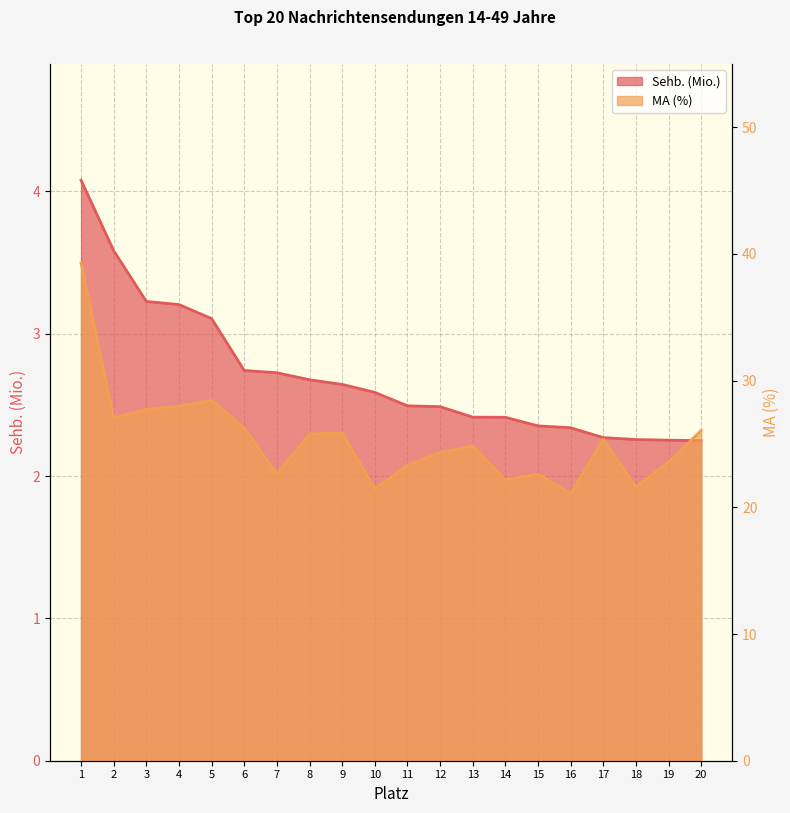

Reading left to right, what are all the values shown in this chart?

Sehb. (Mio.): 4.1	3.6	3.2	3.2	3.1	2.7	2.7	2.7	2.6	2.6	2.5	2.5	2.4	2.4	2.4	2.3	2.3	2.3	2.3	2.2
MA (%): 39.3	27.1	27.7	28.0	28.4	26.3	22.6	25.8	25.9	21.5	23.3	24.3	24.8	22.2	22.6	21.1	25.4	21.6	23.6	26.1